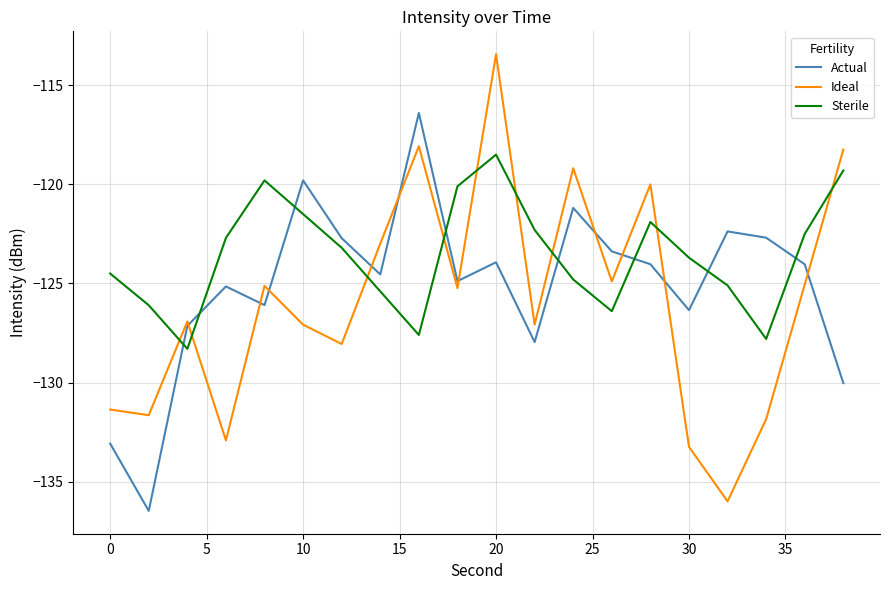

What is the greatest value displayed?

-113.4